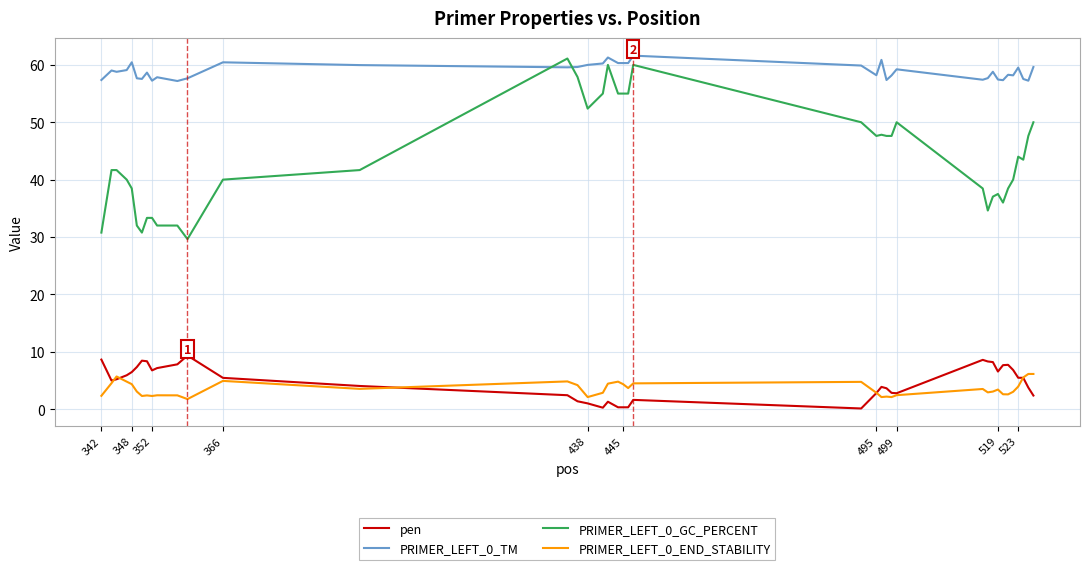

True or false: PRIMER_LEFT_0_GC_PERCENT and PRIMER_LEFT_0_TM intersect in this chart.

True